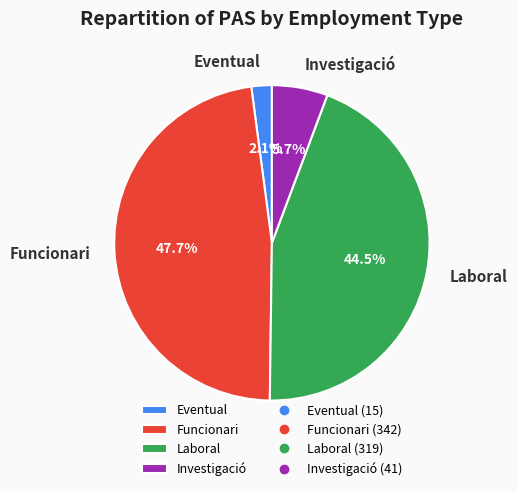

Which has a higher value, Eventual or Investigació?

Investigació